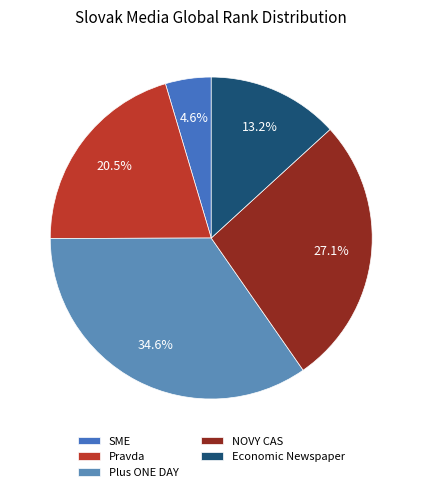

Which slice is the largest?

Plus ONE DAY